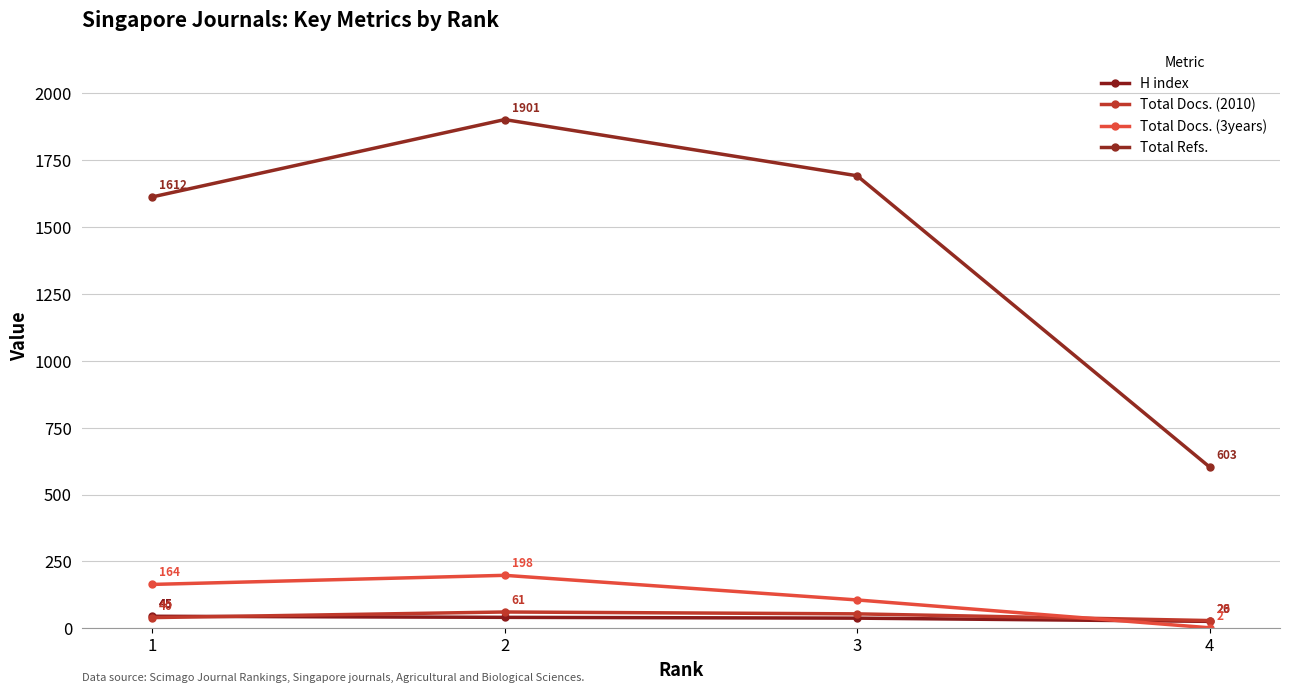

How many Total Docs. (3years) values are between 106 and 198?

3